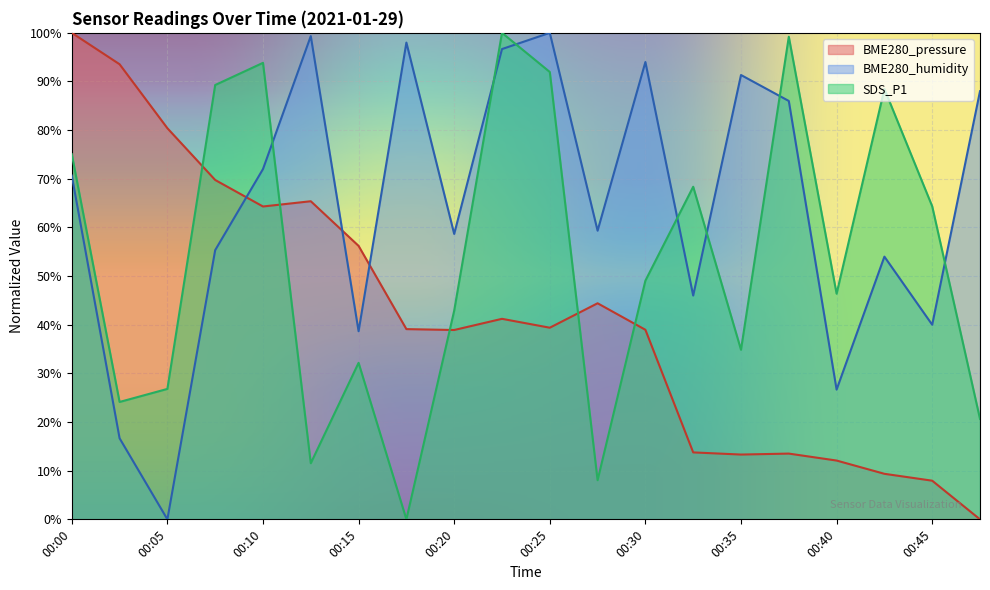

True or false: BME280_pressure has more than 0 points higher than both neighbors.

True